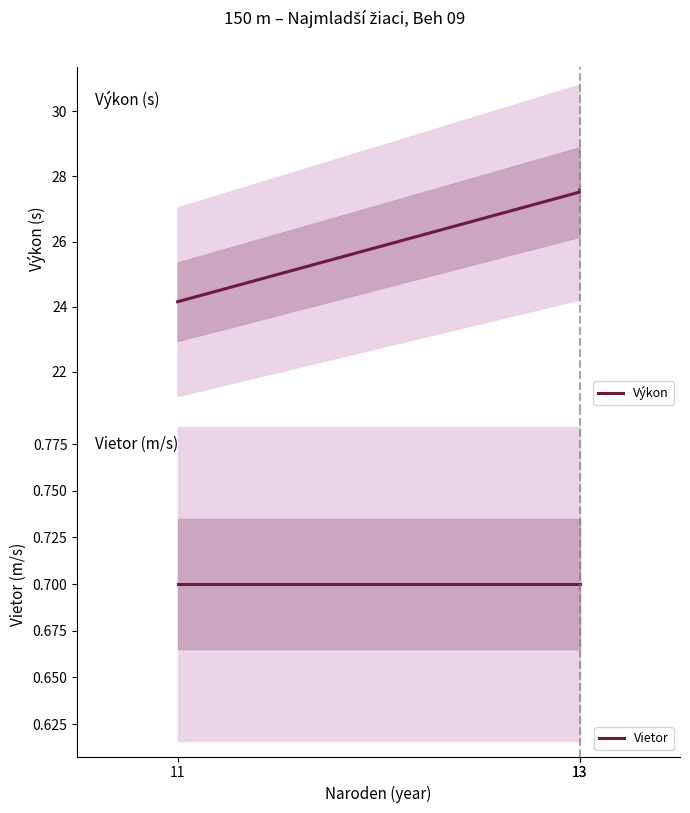

What is the spread (max minus min) of values at 13?

26.8